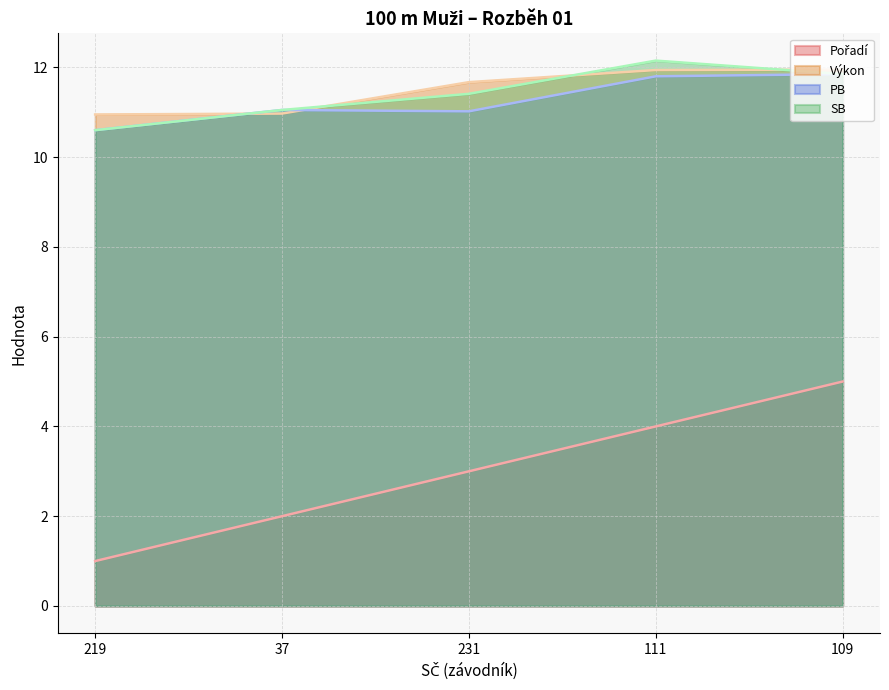

Which series has the largest total across all categories?

Výkon